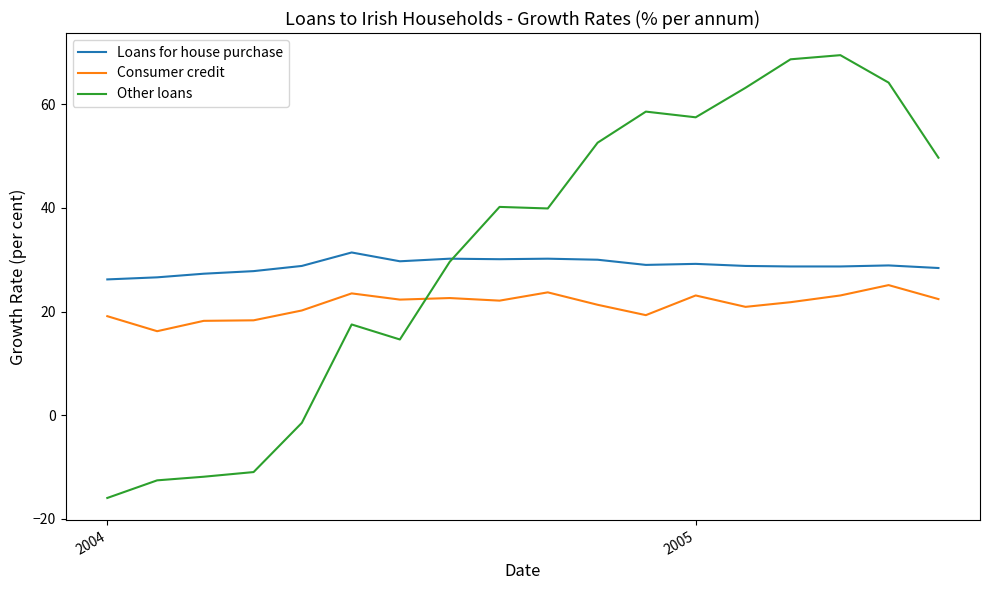

True or false: Consumer credit and Loans for house purchase cross at least once.

False